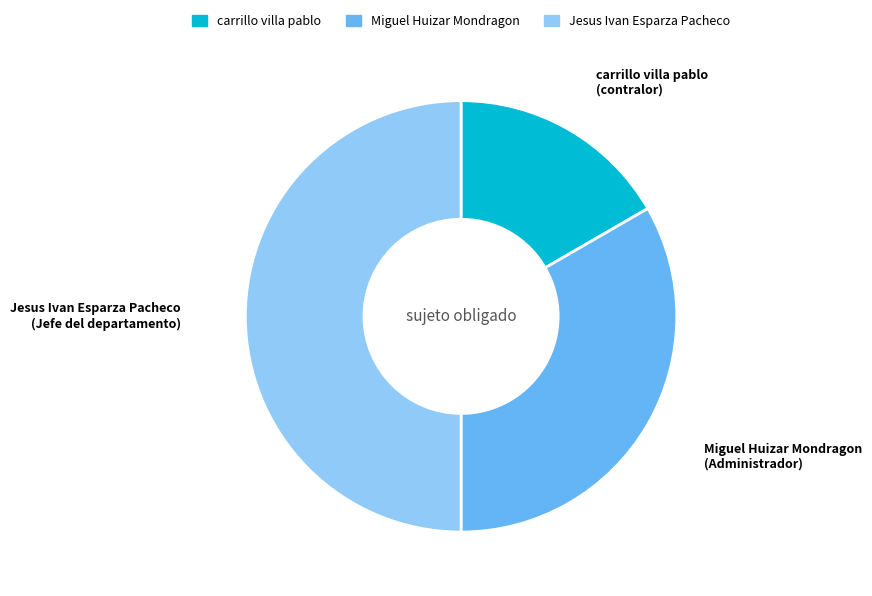

How many slices are in this pie chart?

3